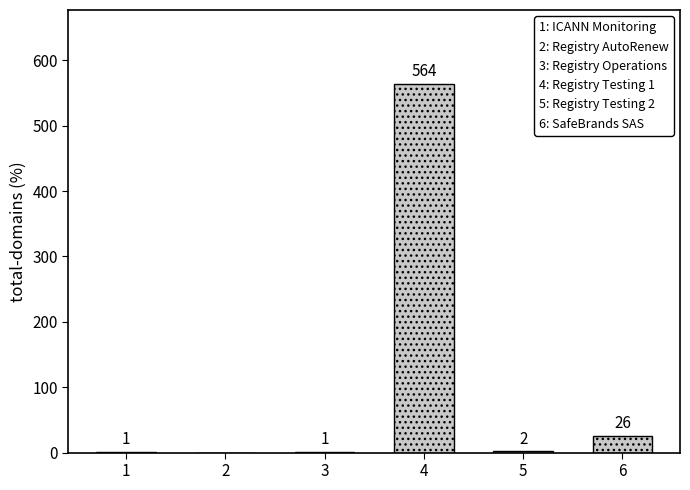

Are the bars horizontal?

No